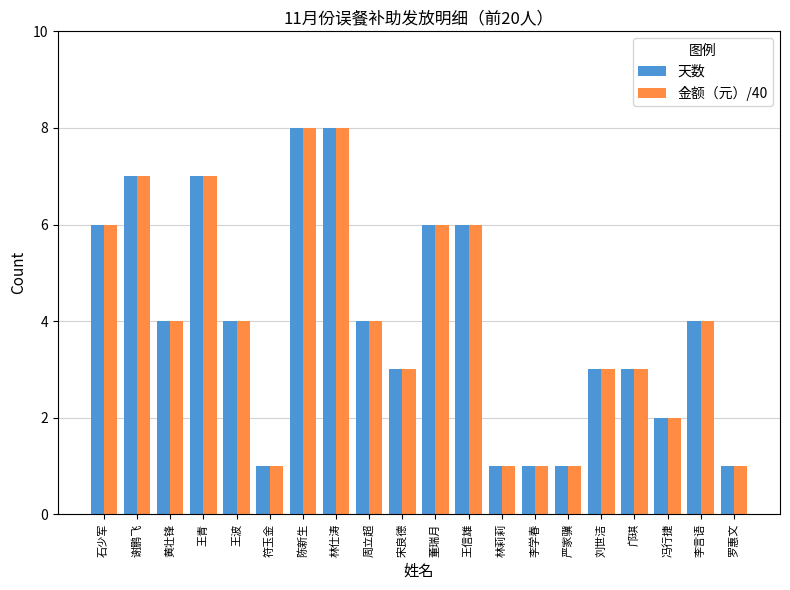

What is the greatest value displayed?

8